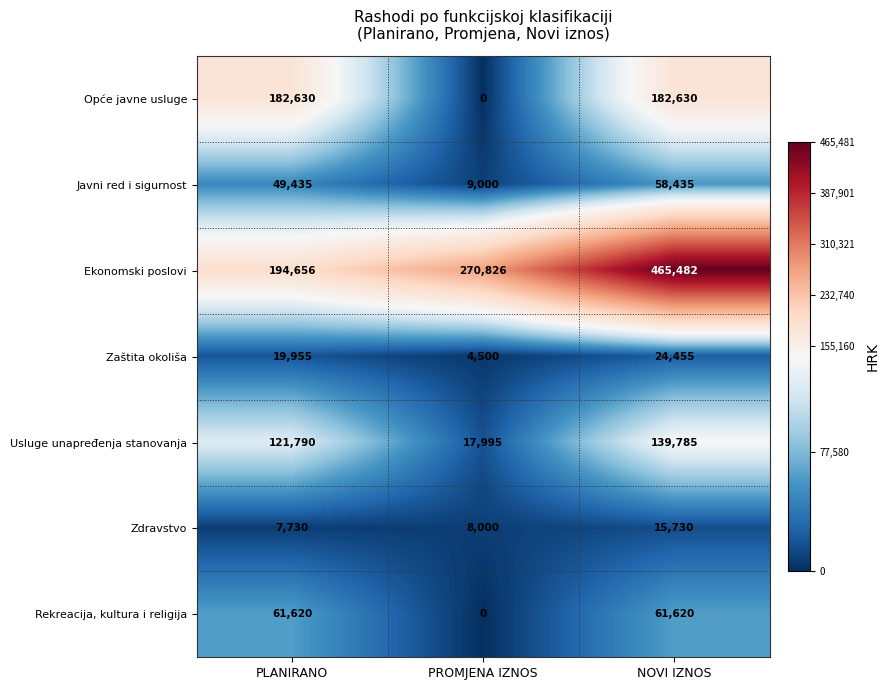

Which series changed the most between PLANIRANO and NOVI IZNOS?

Ekonomski poslovi